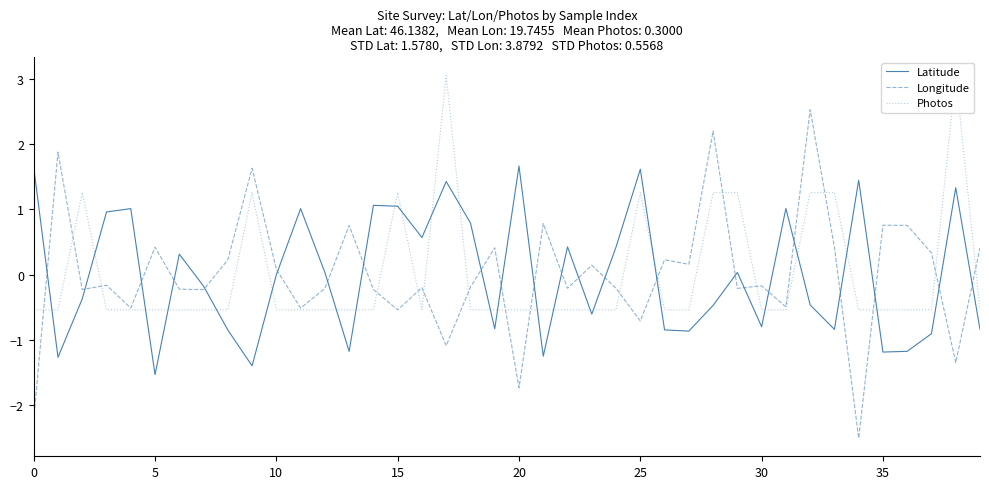

What are all the series names shown in the legend?

Latitude, Longitude, Photos